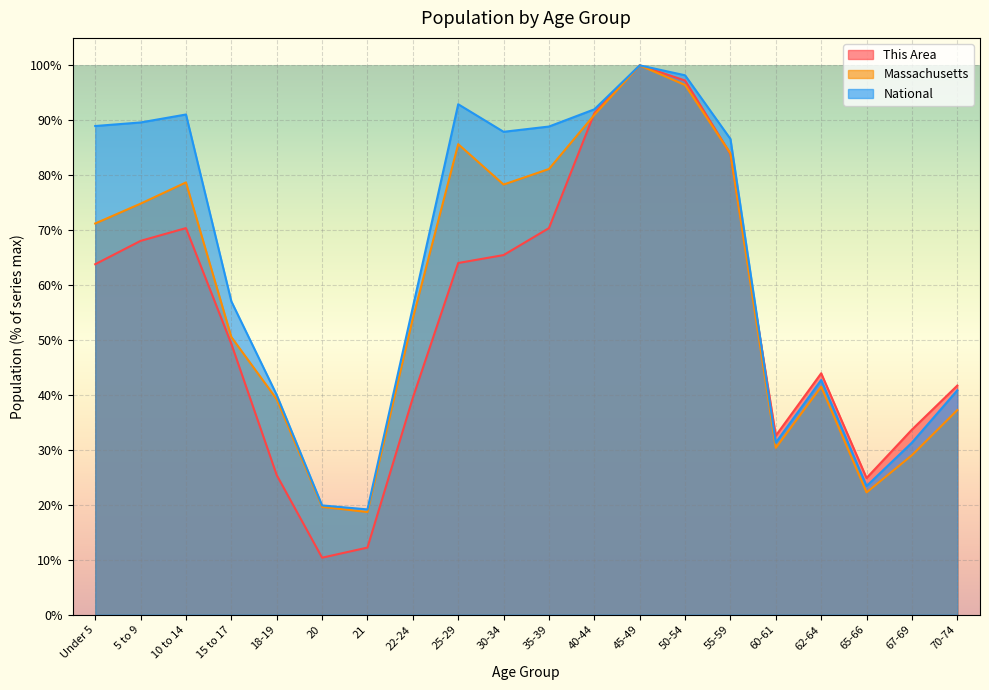

What is the label of the 19th point from the right?

5 to 9